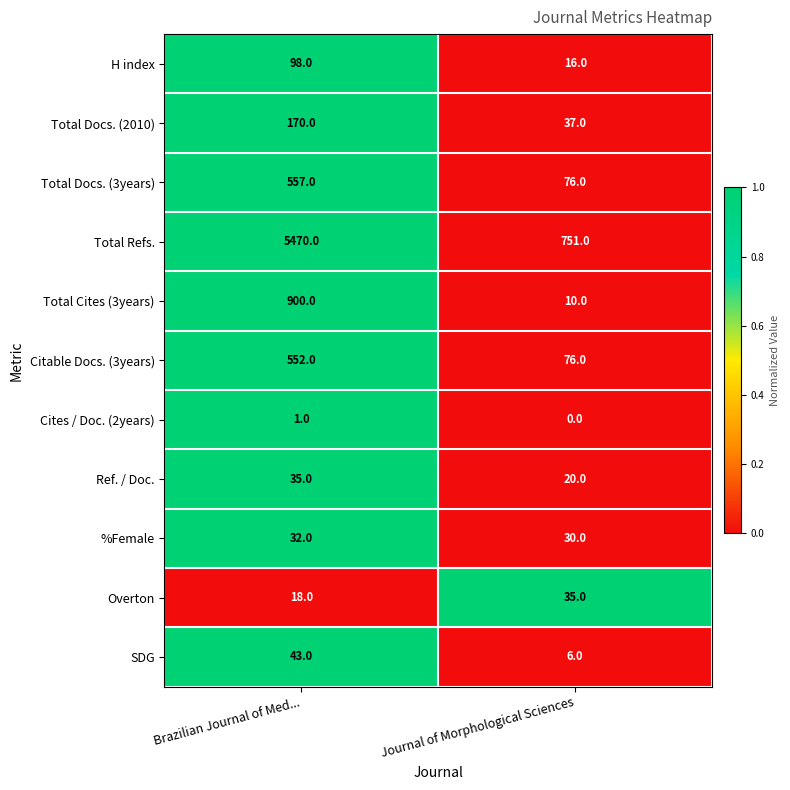

Rank the categories by Total Docs. (3years) value from lowest to highest.

Journal of Morphological Sciences, Brazilian Journal of Med...